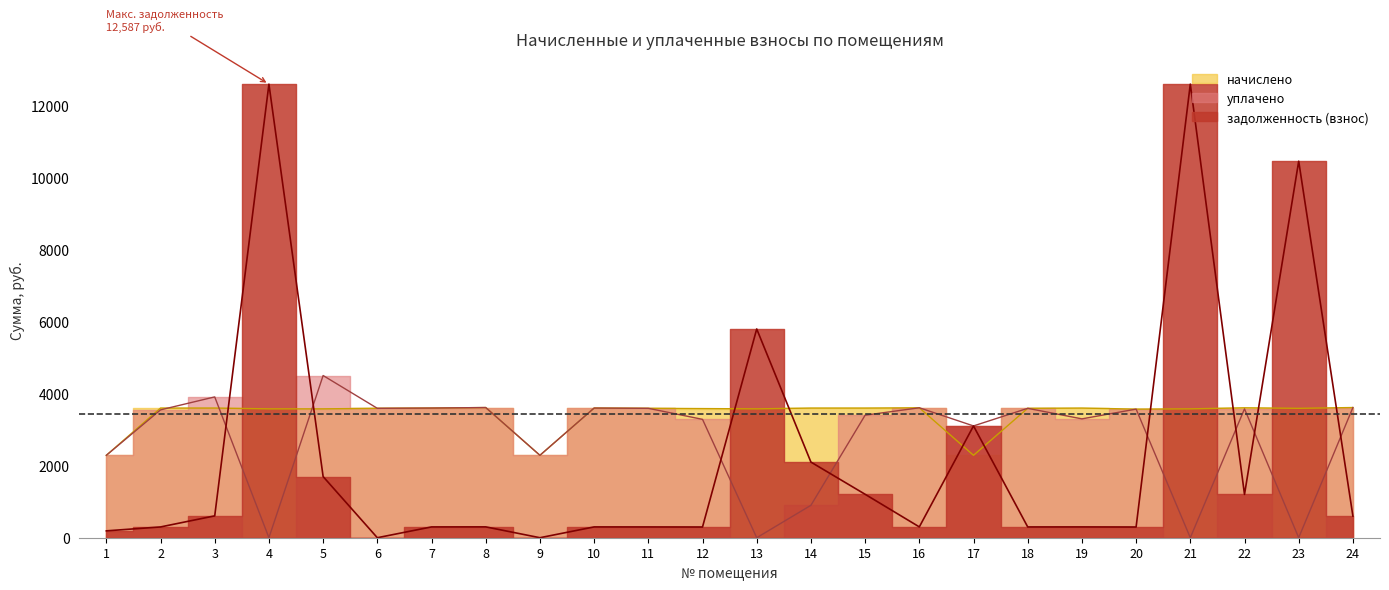

Between 6 and 5, which is larger?

5